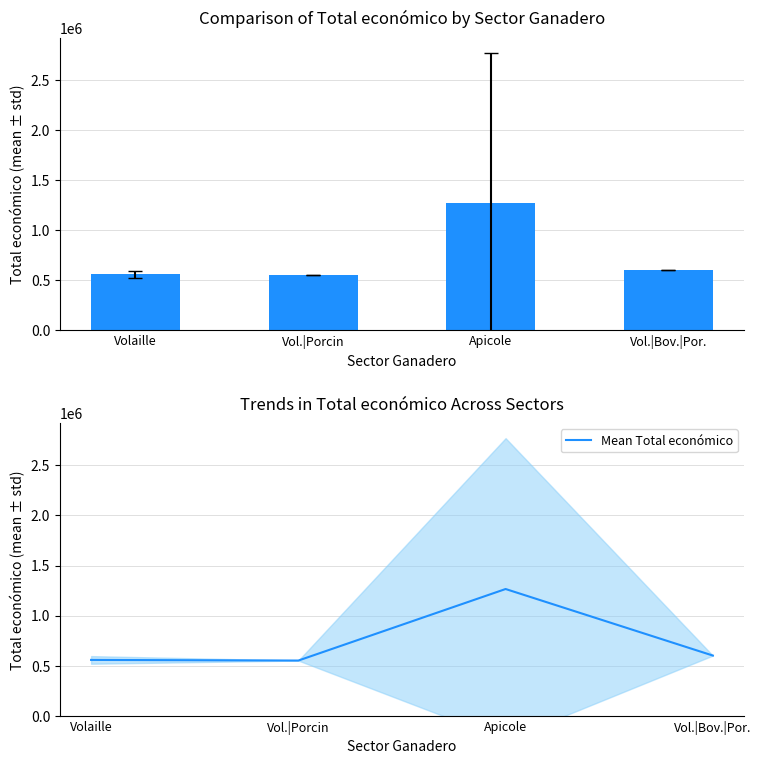

What is the label of the 4th bar from the left?

Vol.|Bov.|Por.